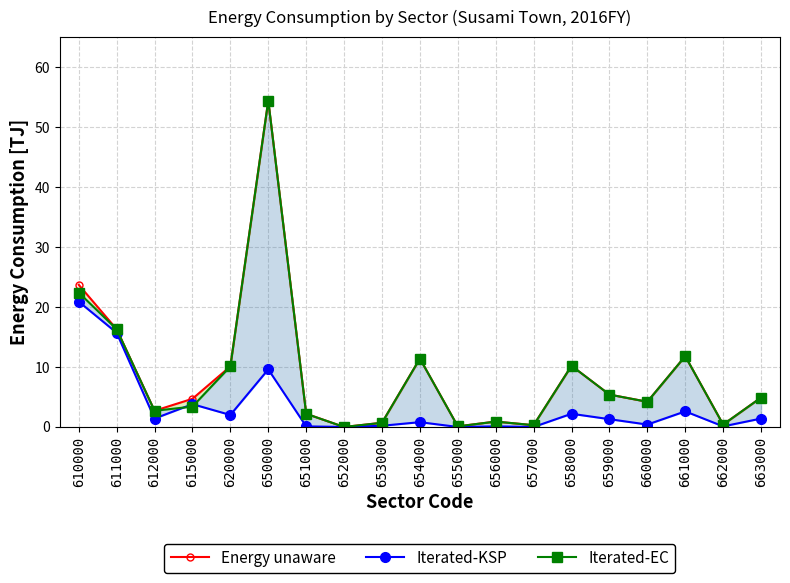

In Iterated-KSP, how many points are higher than both neighbors (excluding endpoints)?

6